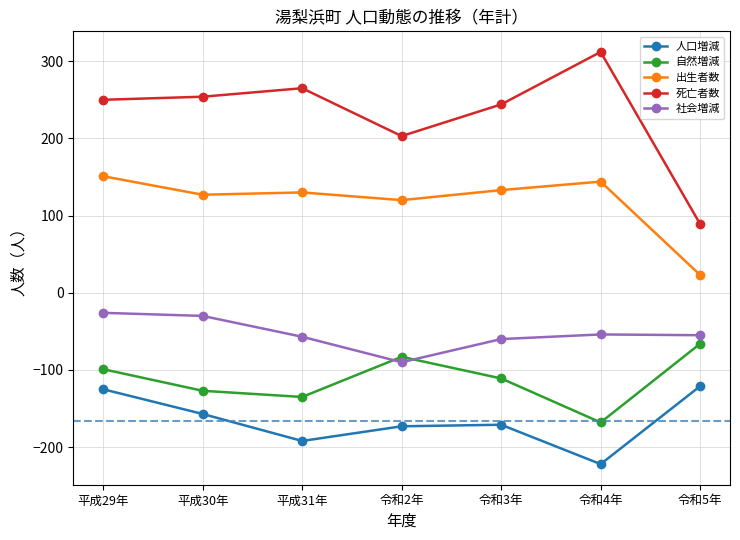

The 自然増減 series shows -66 at 令和5年. True or false?

True